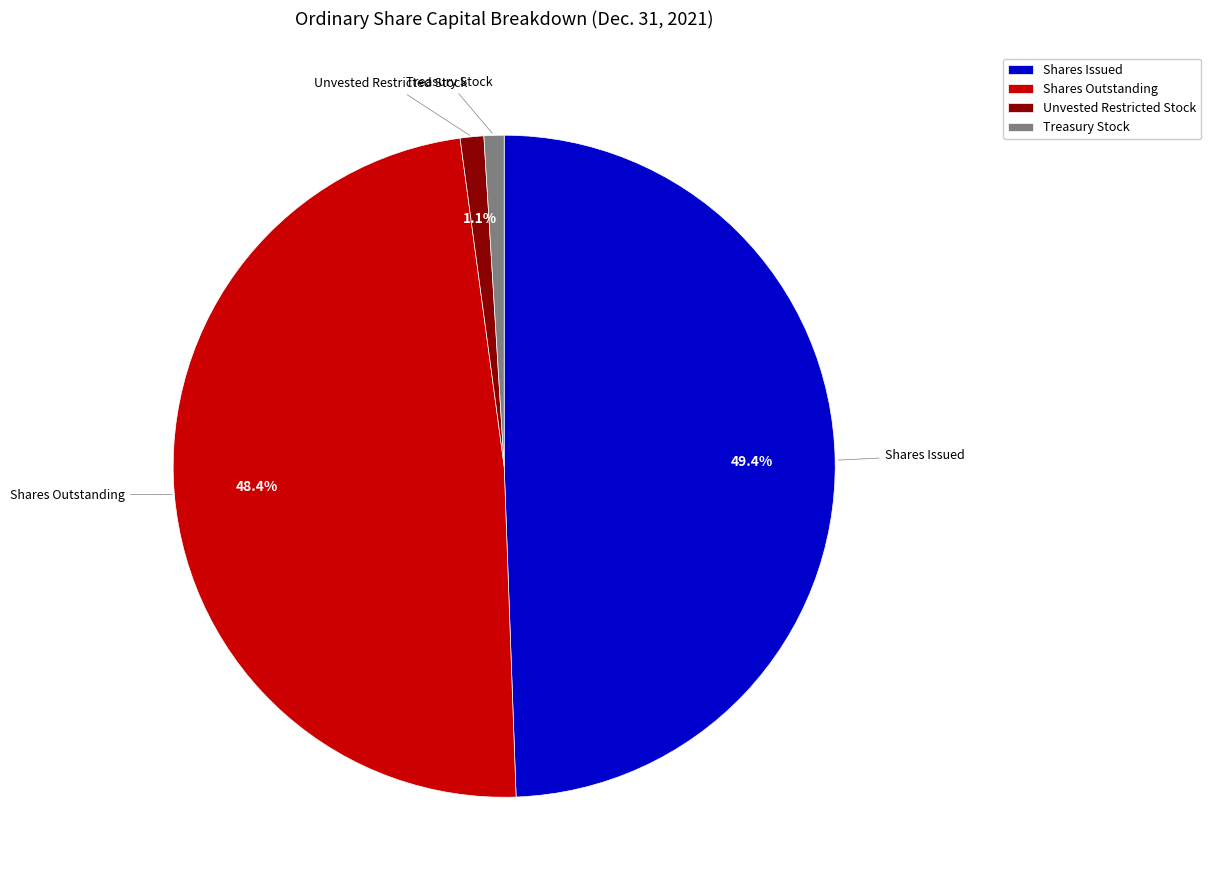

To the nearest percent, what percentage of the pie is Shares Issued?

49%